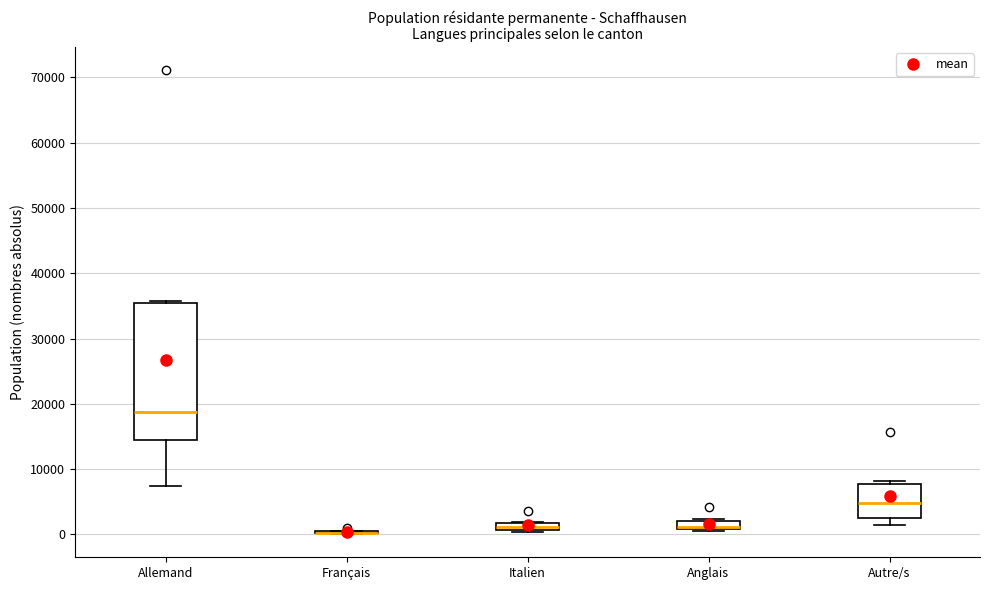

Where is the lower edge of the box for Allemand on the y-axis? The values are not printed on the chart, so give them approximately, as read against the axis.

14000